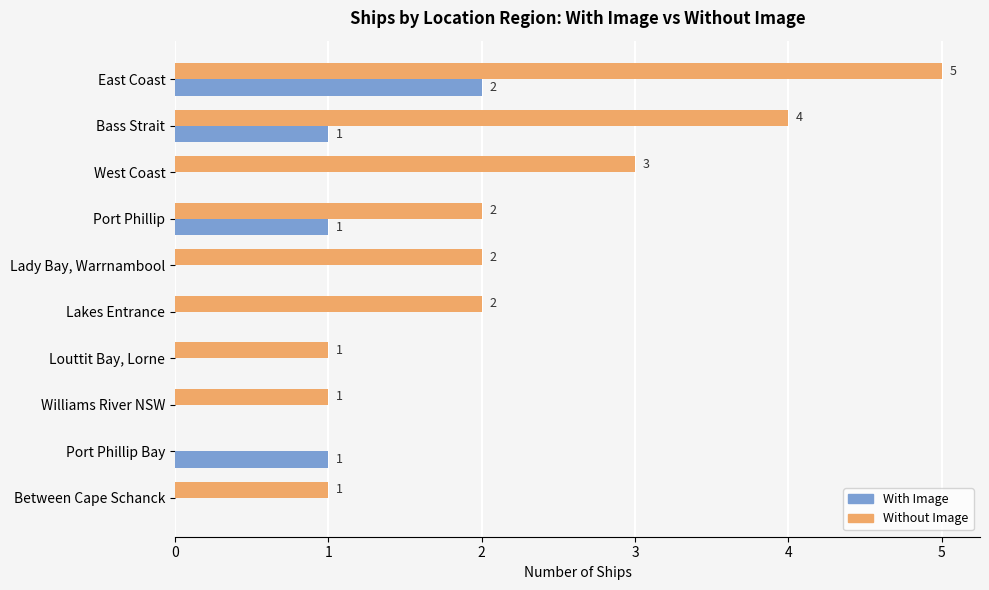

Which category has the highest value across all series?

East Coast